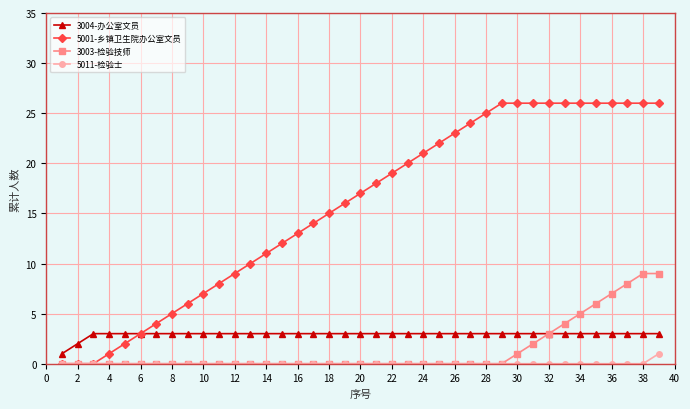

What is the maximum value shown in the chart?

26